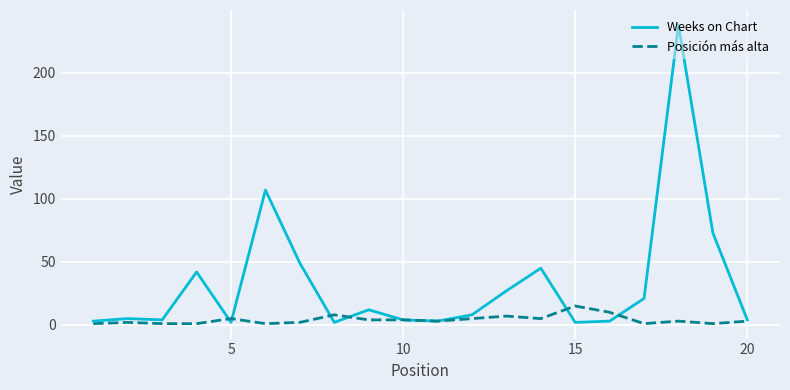

What is the maximum value shown in the chart?

238